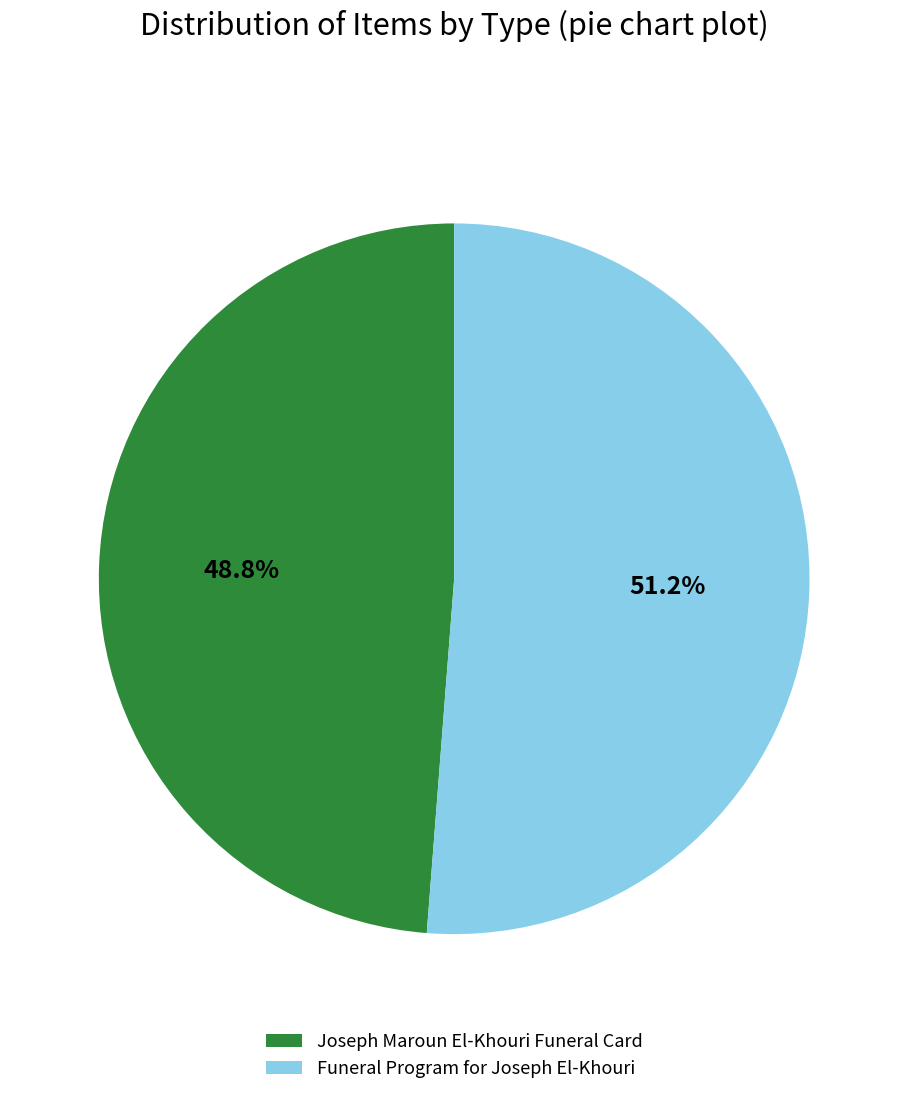

The Funeral Program for Joseph El-Khouri slice represents 51% of the pie. True or false?

True